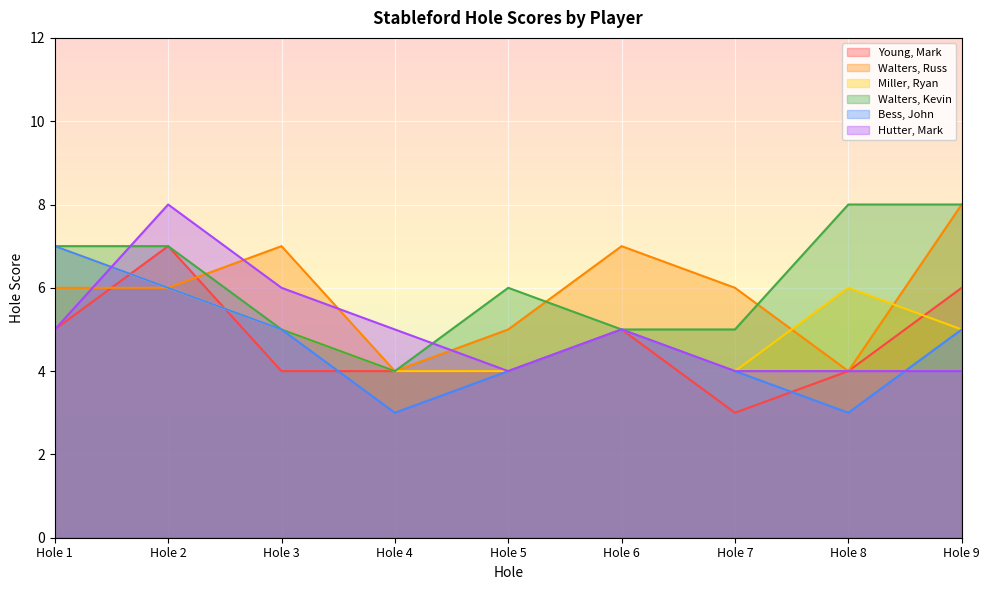

After their last crossing, which series has the higher values: Hutter, Mark or Walters, Russ?

Walters, Russ